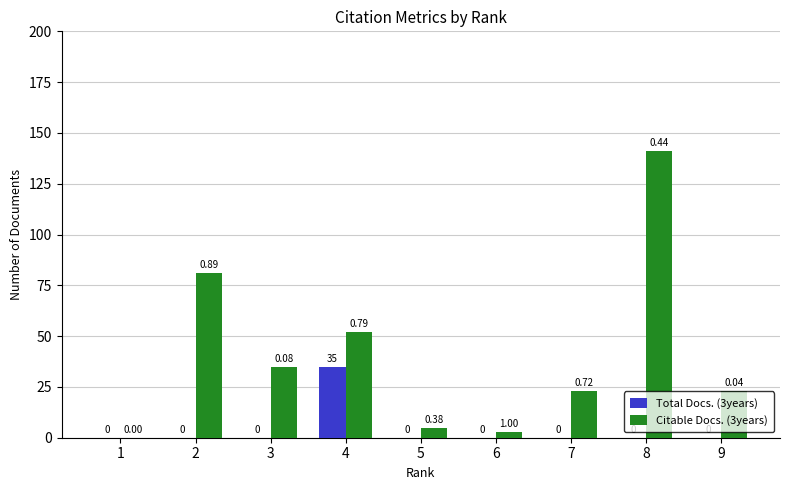

How many distinct data groups are displayed?

2